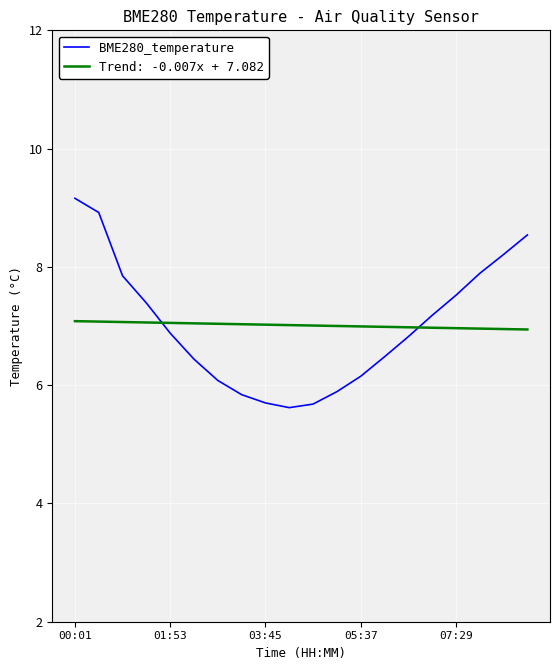

List the series in order of their peak value, lowest first.

Trend: -0.007x + 7.082, BME280_temperature